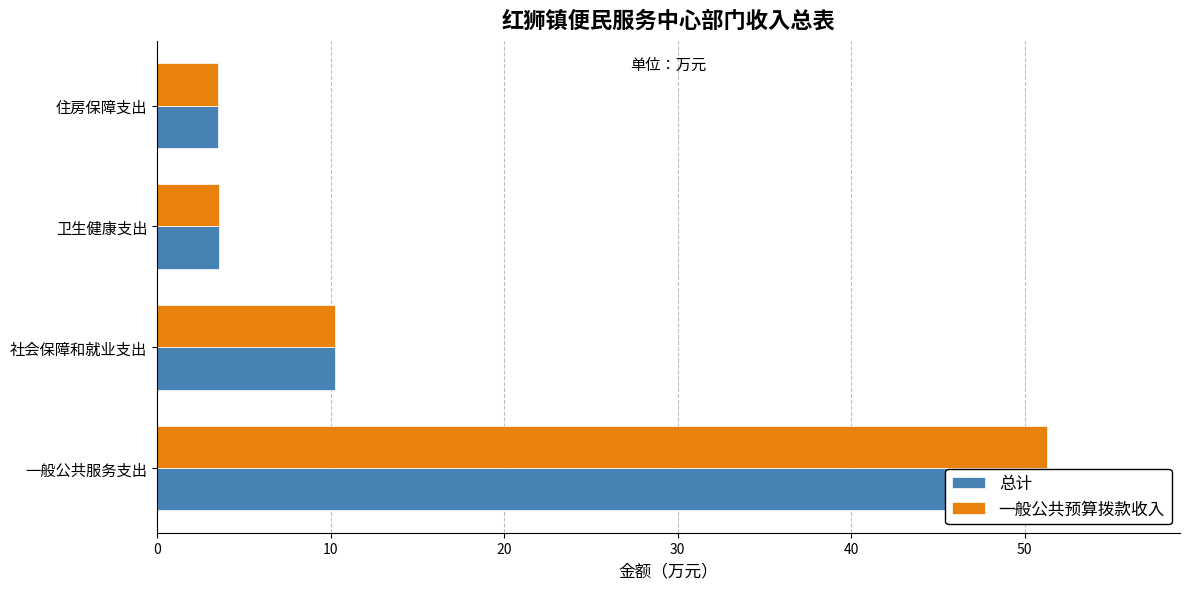

What is the average value of the 一般公共预算拨款收入 series?

17.1